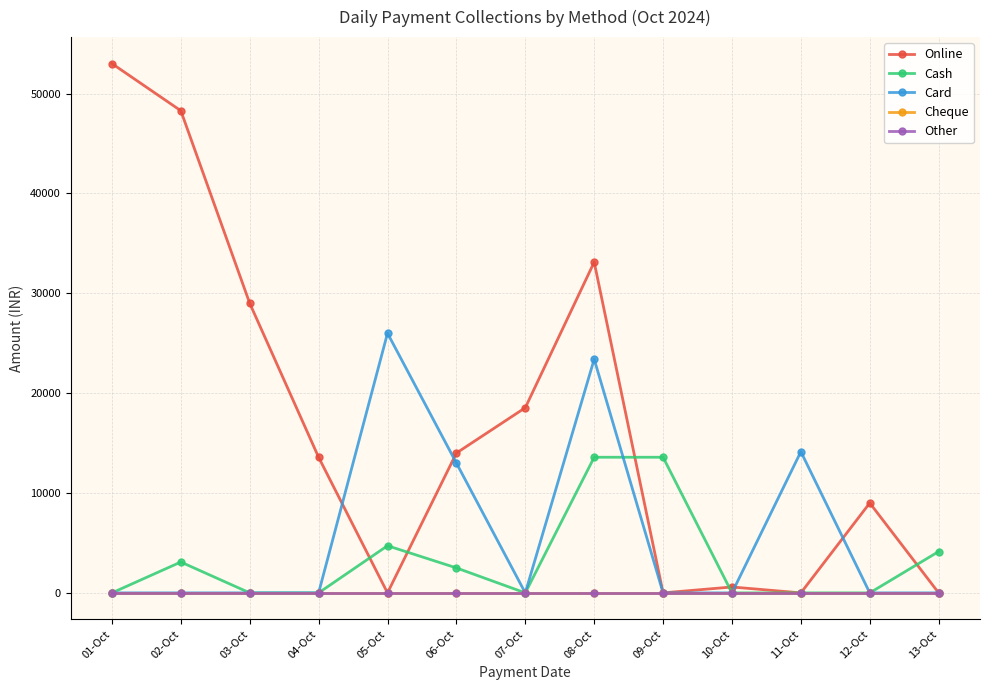

Reading left to right, extract all data points from this chart.

Online: 53000	48280	29000	13580	0	14000	18540	33120	0	590	0	9000	0
Cash: 0	3090	0	0	4720	2500	0	13580	13580	0	0	0	4140
Card: 0	0	0	0	26000	13000	0	23400	0	0	14140	0	0
Cheque: 0	0	0	0	0	0	0	0	0	0	0	0	0
Other: 0	0	0	0	0	0	0	0	0	0	0	0	0